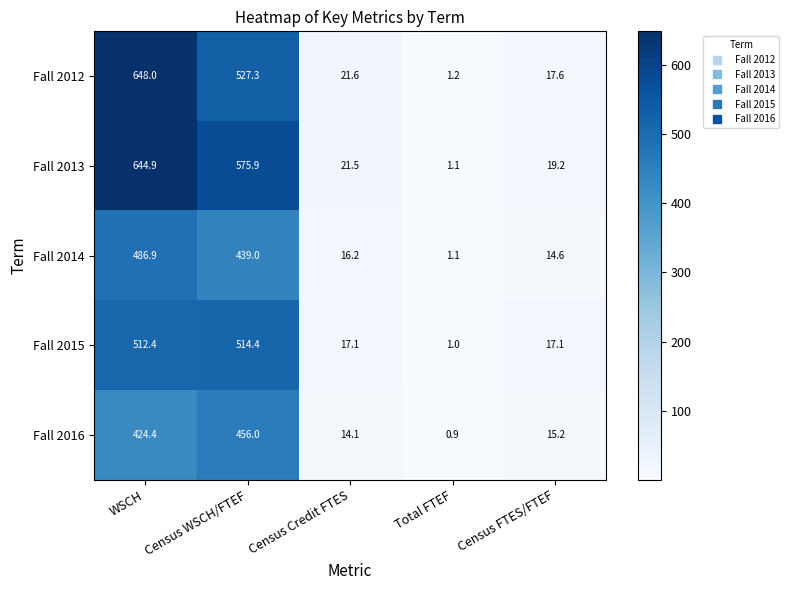

What is the minimum value shown in the chart?

0.9